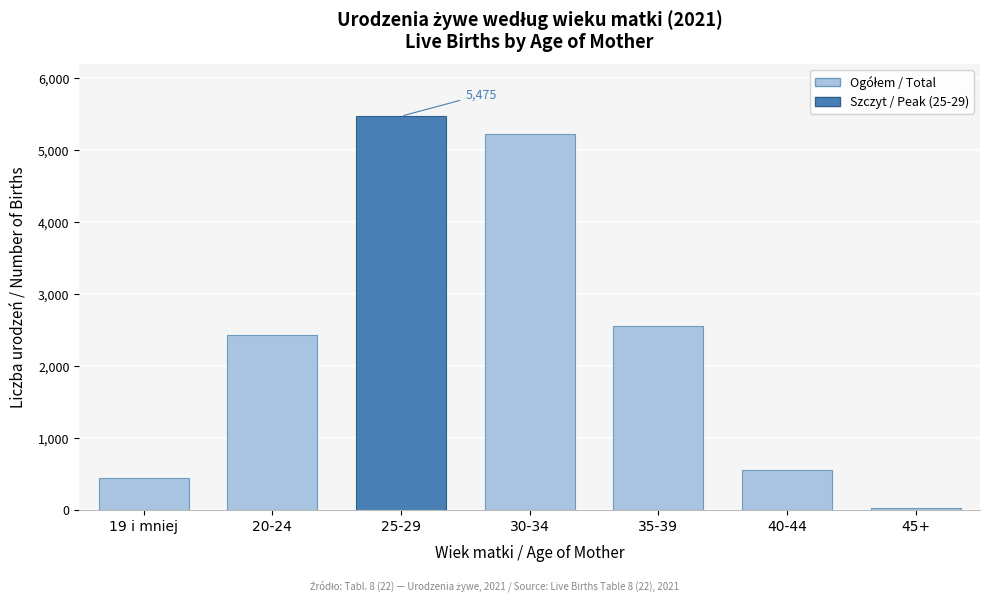

Reading left to right, extract all data points from this chart.

19 i mniej=435	20-24=2431	25-29=5475	30-34=5230	35-39=2553	40-44=558	45+=27